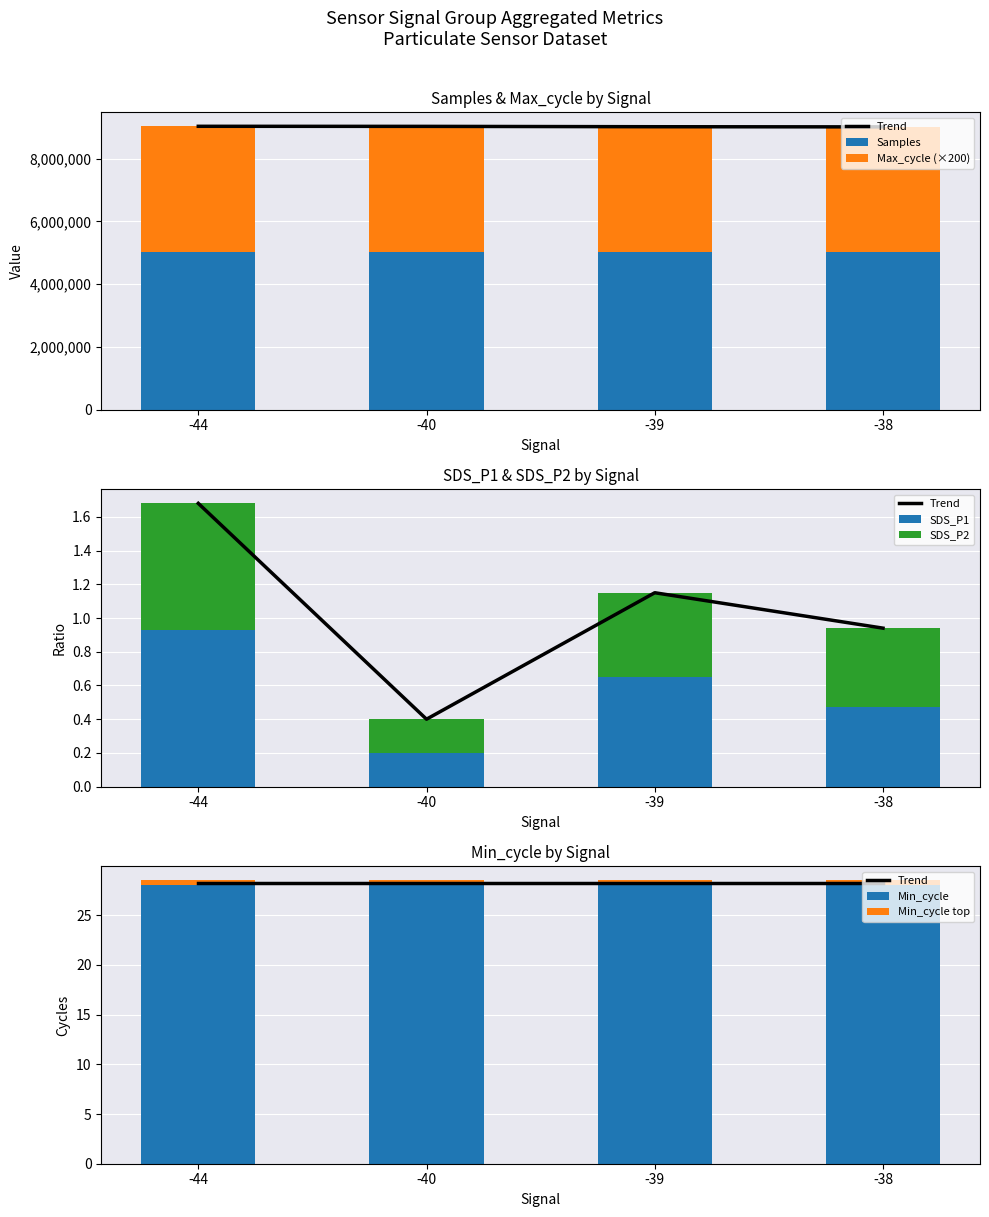

What is the maximum value for Samples?

5014949